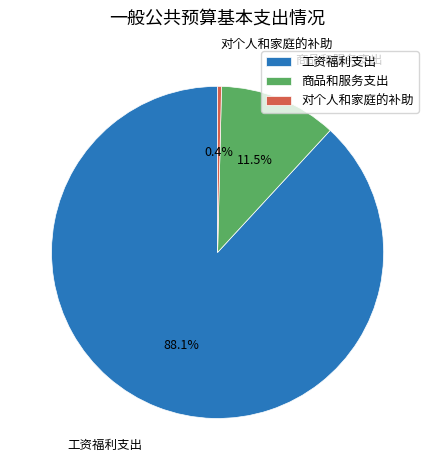

To the nearest percent, what is the combined percentage of 工资福利支出 and 商品和服务支出?

100%